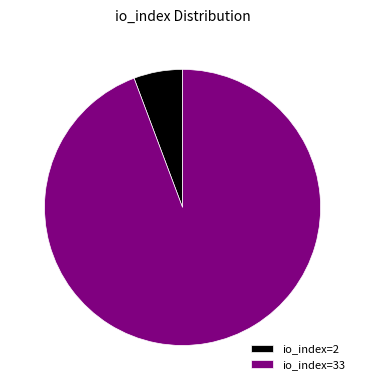

Is there any slice that represents more than half of the pie?

Yes